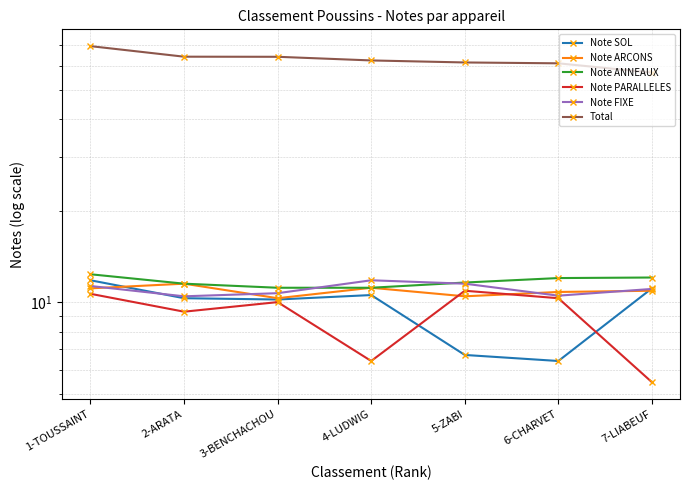

What is the label of the 6th point from the left?

6-CHARVET